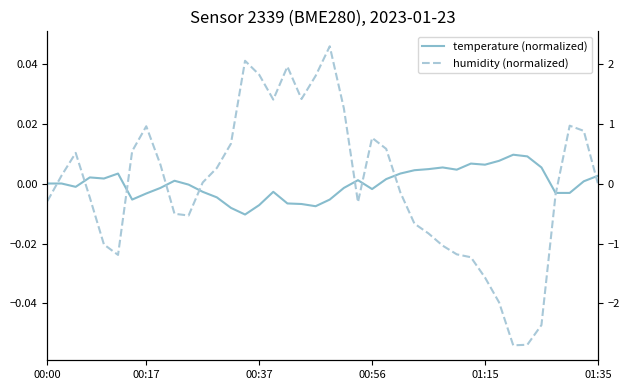

How many values in humidity (normalized) are below zero?

19